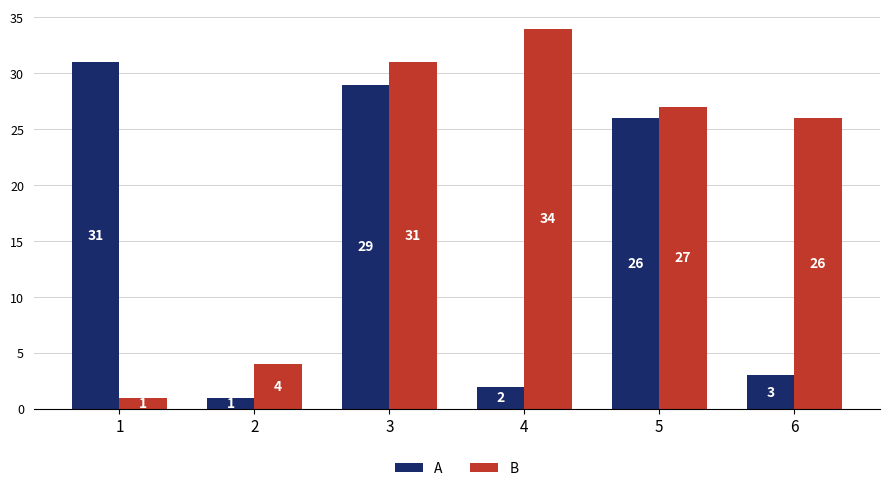

Rank the series at 4 from highest to lowest value.

B, A